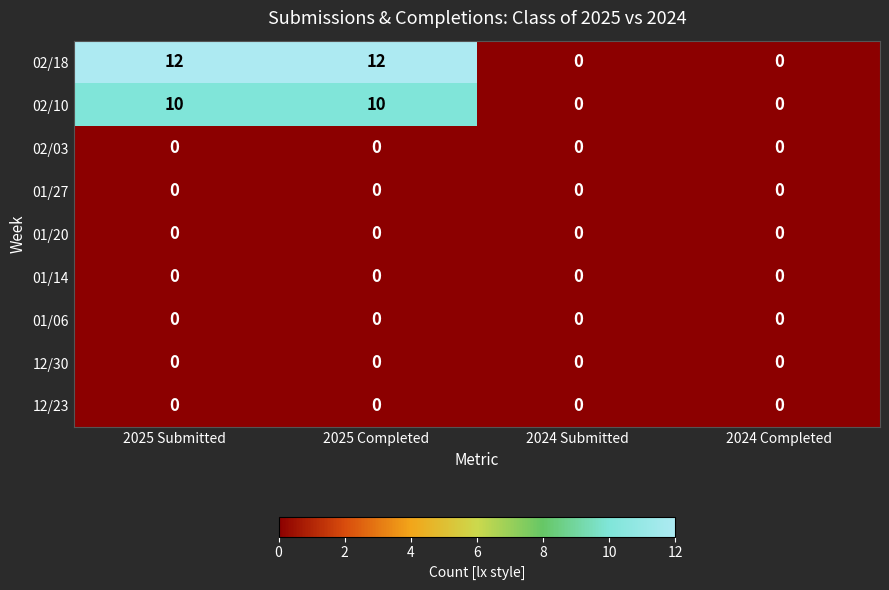

Is it true that 02/10 equals 0 at 2024 Completed?

True